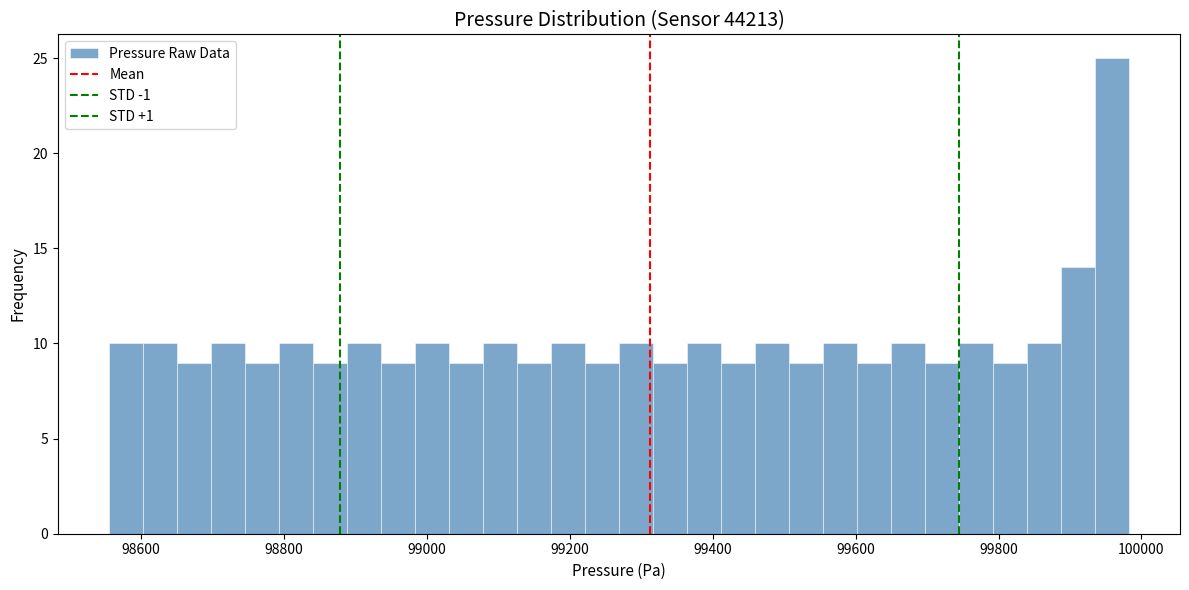

Around what value on the x-axis is the tallest bar? Give the approximate position of its centre, as read against the axis.

99960